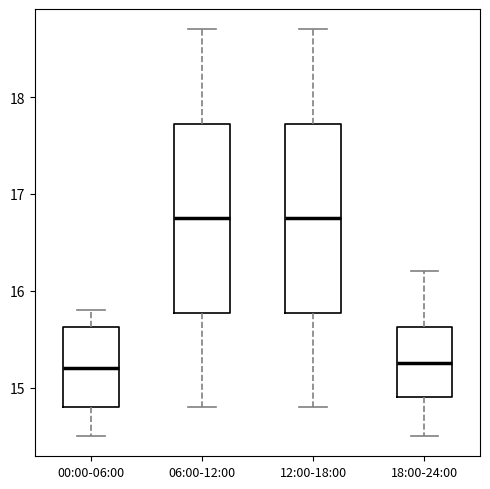

Reading left to right, transcribe this box plot: for each box, give where its median line is, the range the box spans, and where its two whiskers end, as read against the y-axis. The values are not printed on the chart, so give them approximately, as read against the axis.

00:00-06:00: median 15.2, box 14.8 to 15.6, whiskers 14.5 to 15.8
06:00-12:00: median 16.8, box 15.8 to 17.7, whiskers 14.8 to 18.7
12:00-18:00: median 16.8, box 15.8 to 17.7, whiskers 14.8 to 18.7
18:00-24:00: median 15.3, box 14.9 to 15.6, whiskers 14.5 to 16.2